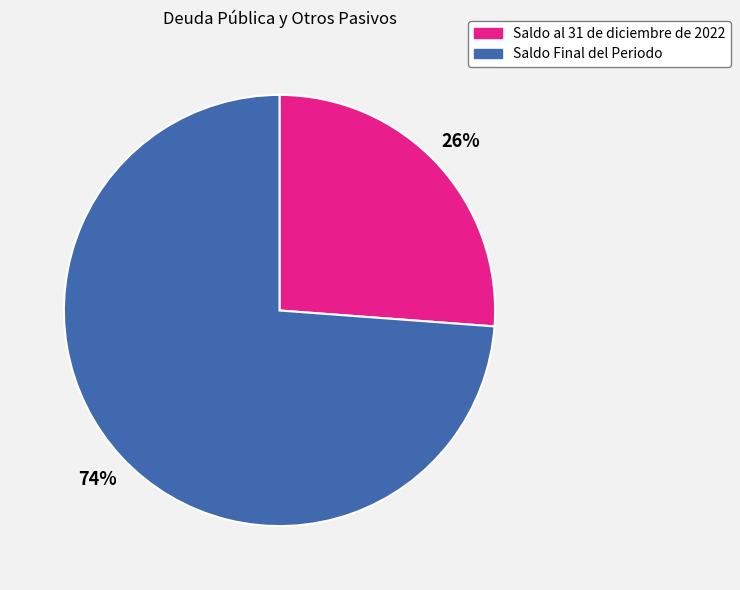

Is the sum of Saldo Final del Periodo and Saldo al 31 de diciembre de 2022 greater than half?

Yes